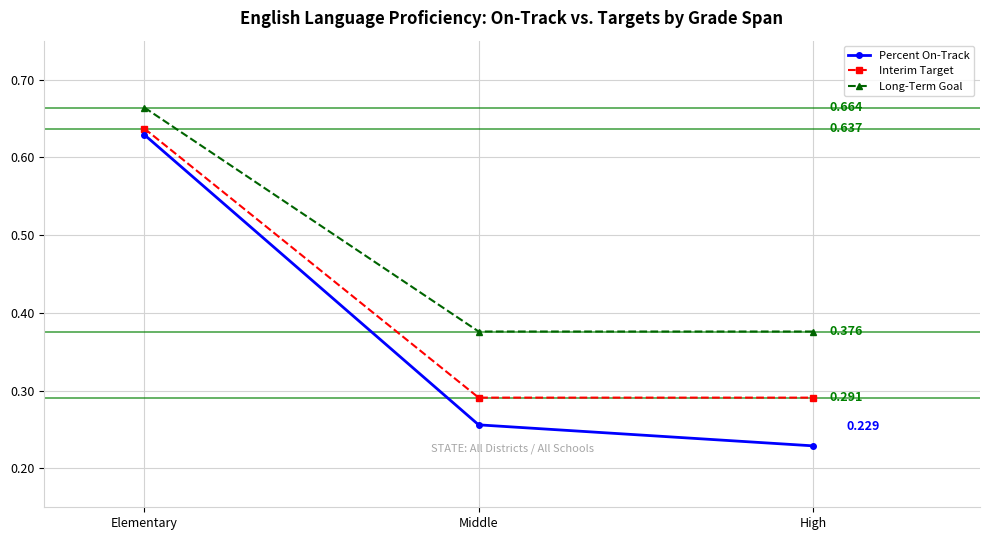

At which category is the sum across all series the highest?

Elementary